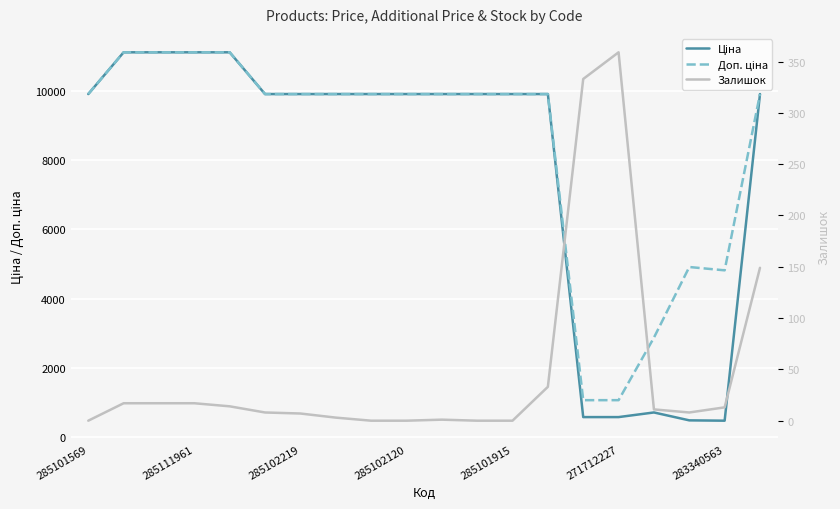

At how many categories does at least one series exceed 2480?

18